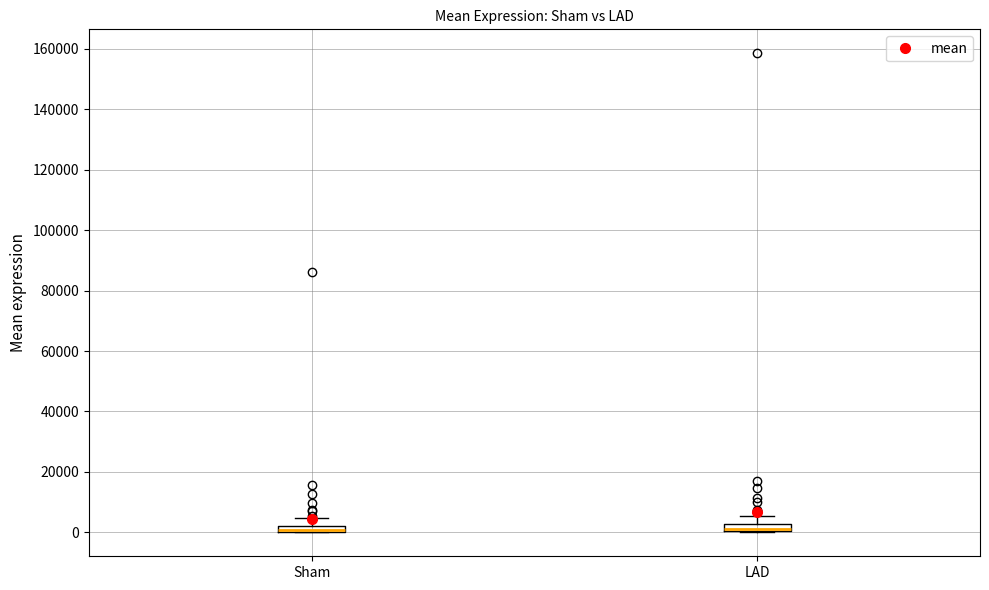

Where does the upper whisker of the box for LAD end on the y-axis? The values are not printed on the chart, so give them approximately, as read against the axis.

6000